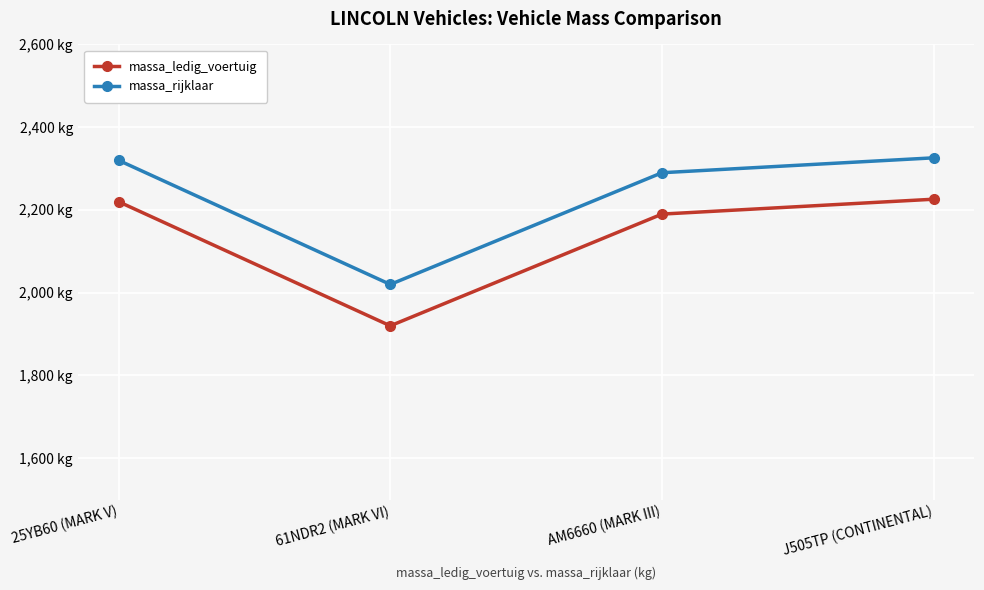

What is the spread (max minus min) of values at J505TP (CONTINENTAL)?

100